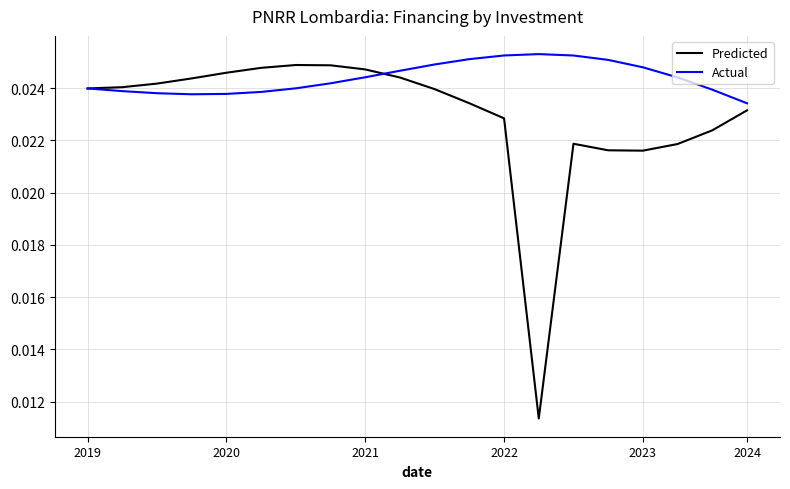

Which series has the largest range (max minus min)?

Predicted